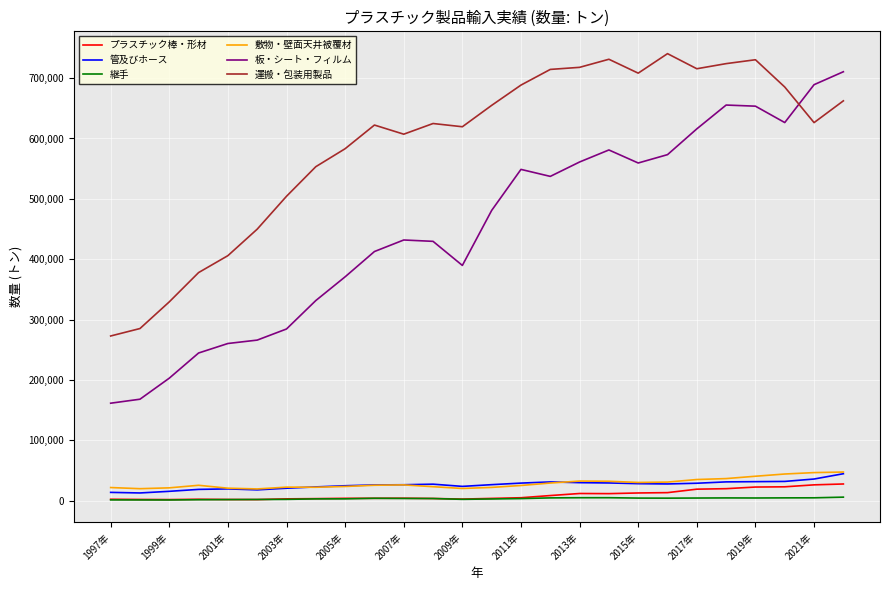

What is the maximum value for 板・シート・フィルム?

710571.7